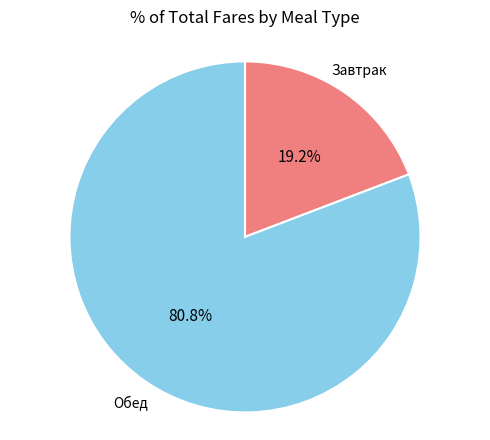

How many segments does this pie chart have?

2